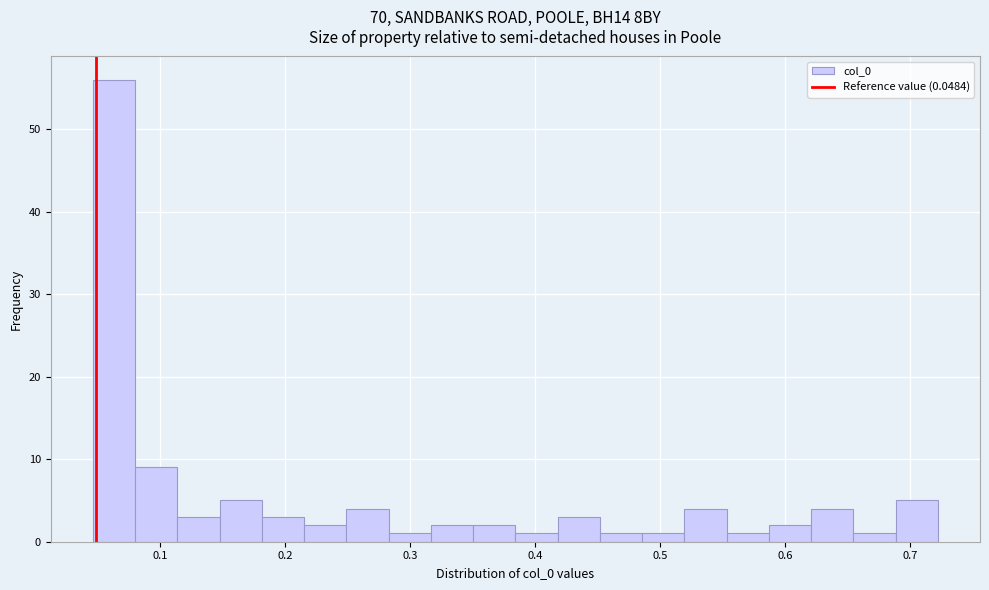

Around what value on the x-axis is the tallest bar? Give the approximate position of its centre, as read against the axis.

0.06